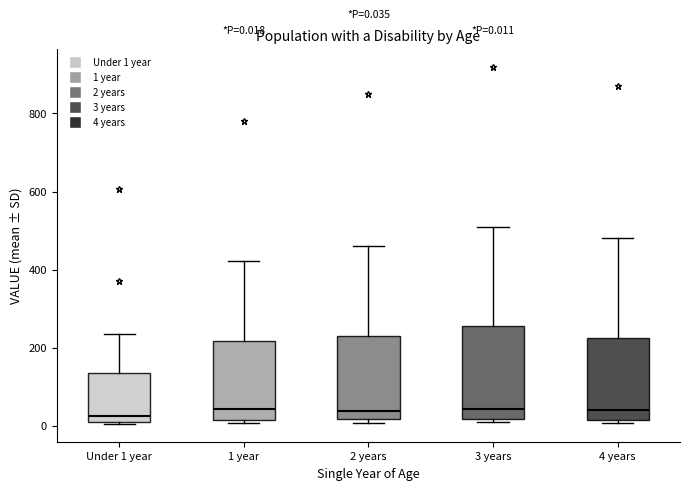

Which box is the tallest, from its lower edge to its upper edge?

3 years